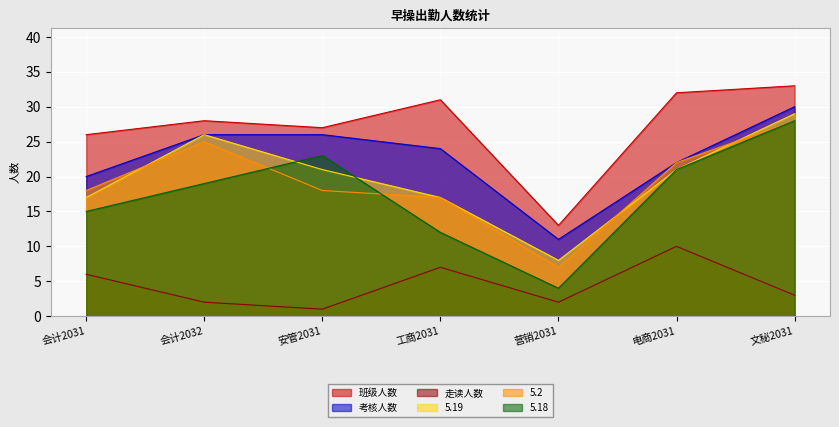

How many lines are shown in the chart?

6